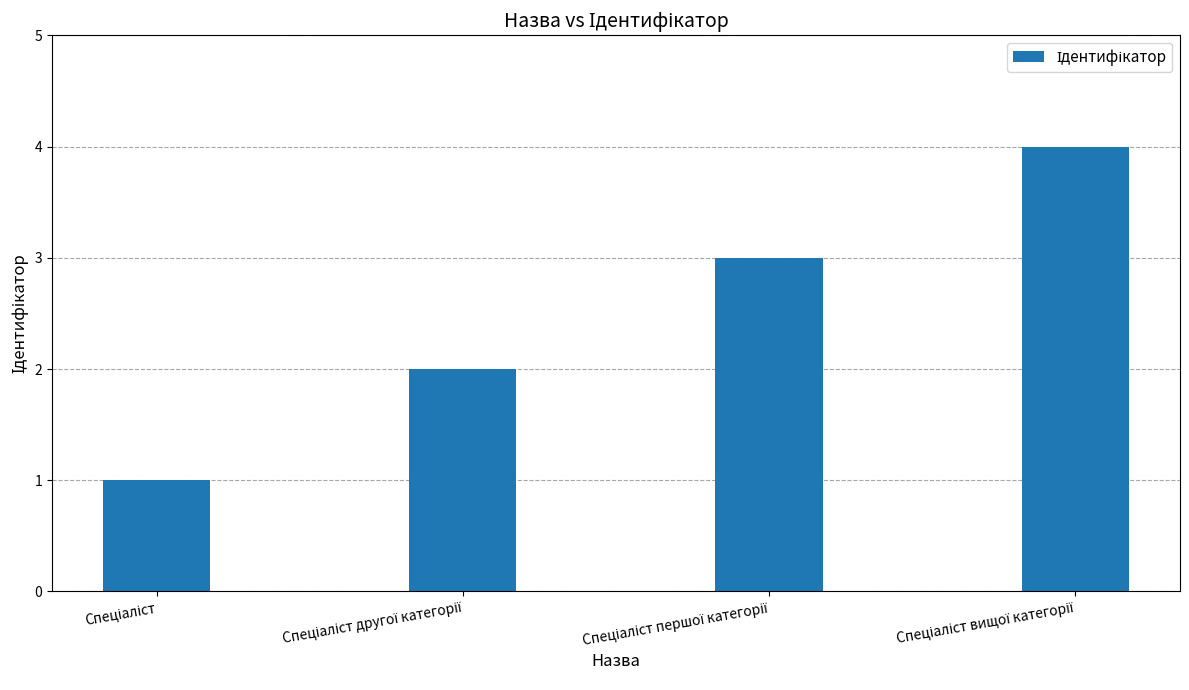

What is the maximum value shown in the chart?

4